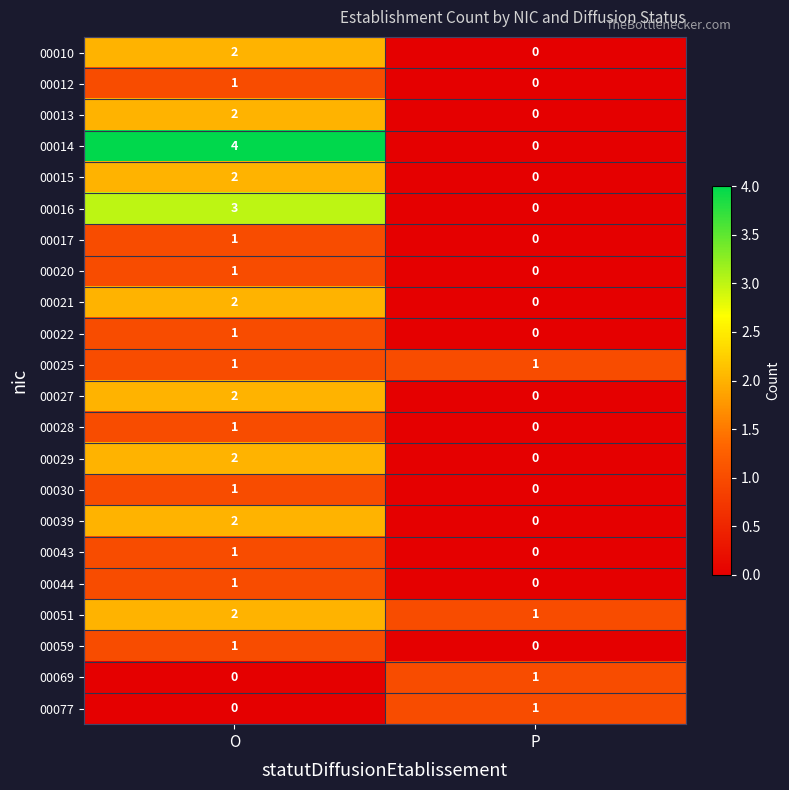

Where is 00059 nearest to the value 0?

P